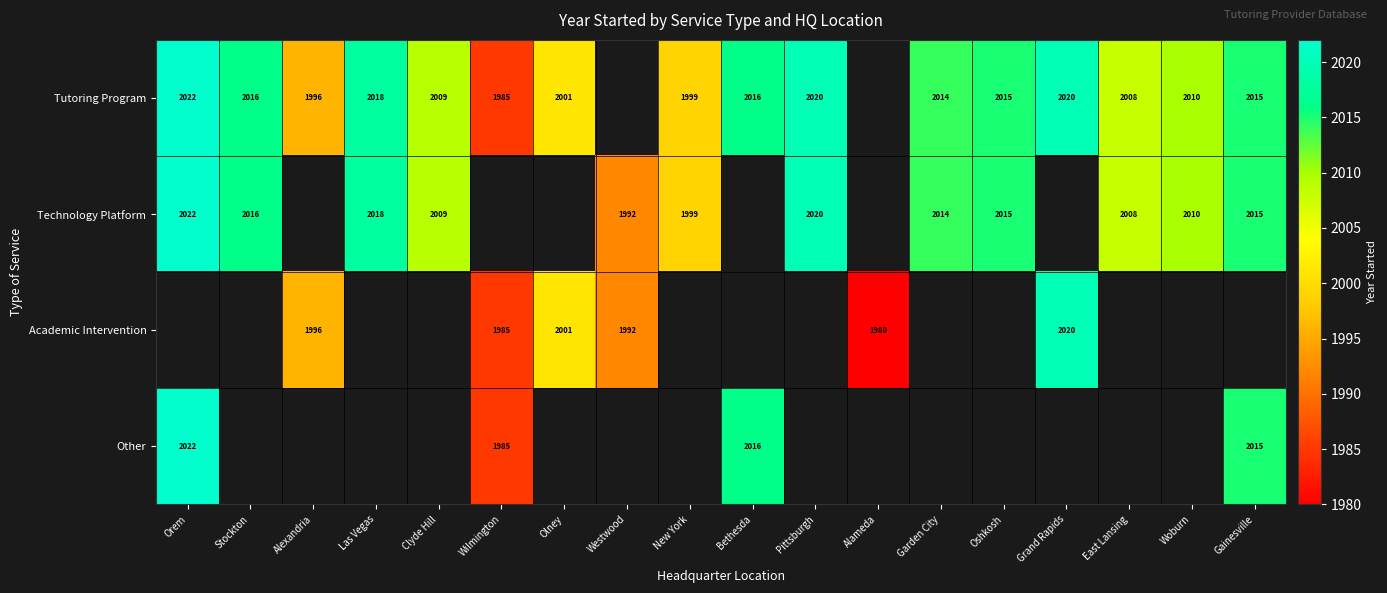

Is it true that Technology Platform equals 3464 at Garden City?

False